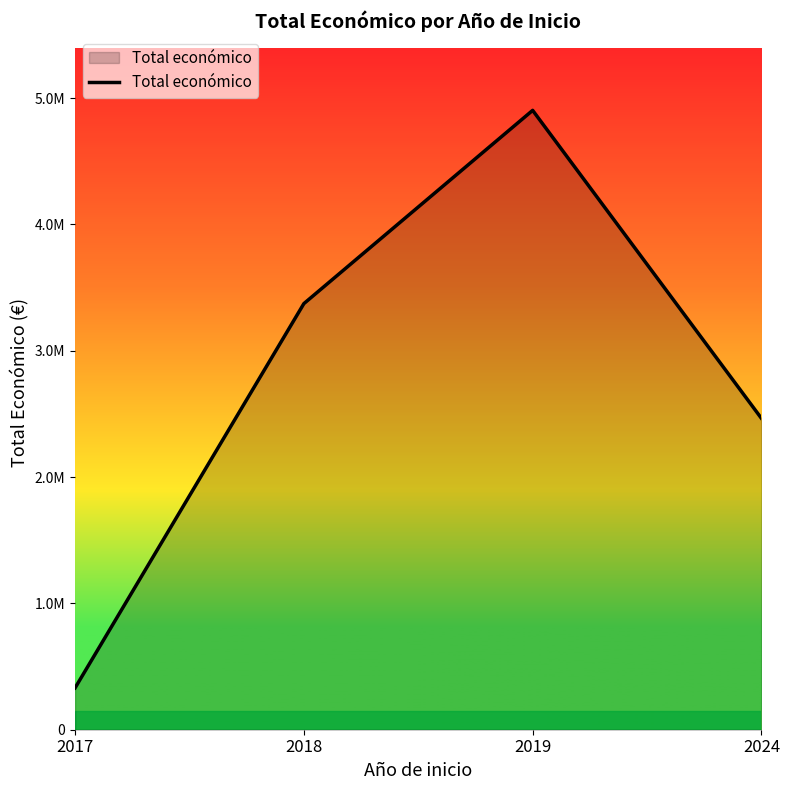

List the labels in order of value, largest first.

2019, 2018, 2024, 2017